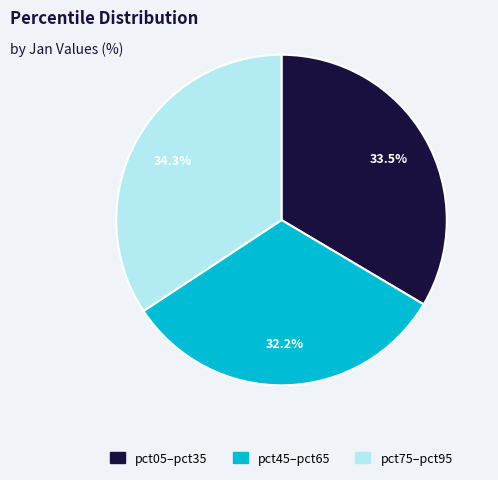

How many slices are in this pie chart?

3